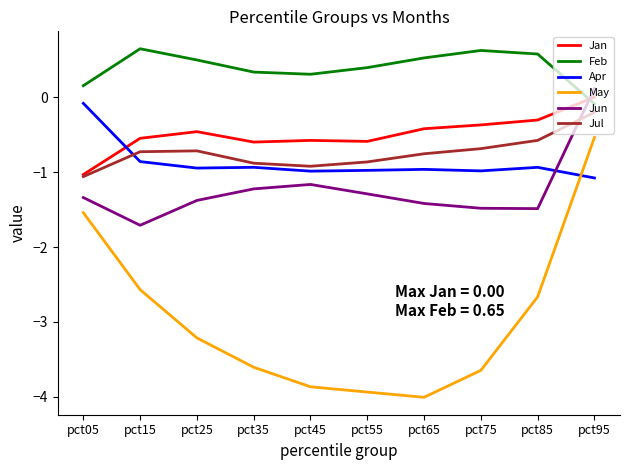

True or false: Feb and May intersect in this chart.

False